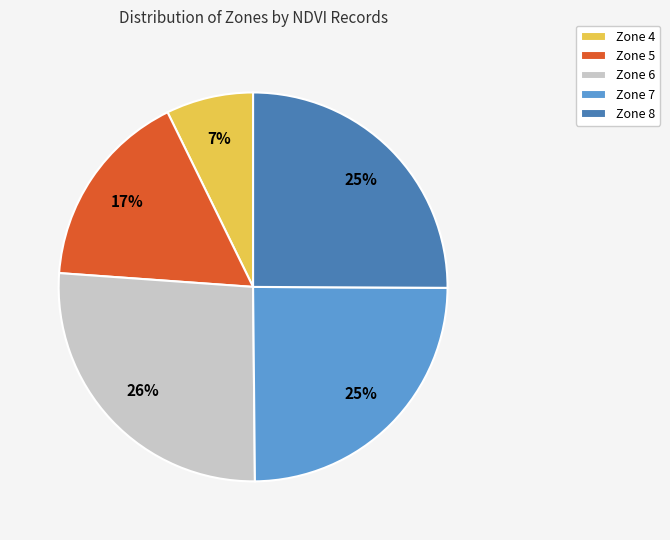

Which category has the smallest portion of the pie?

Zone 4